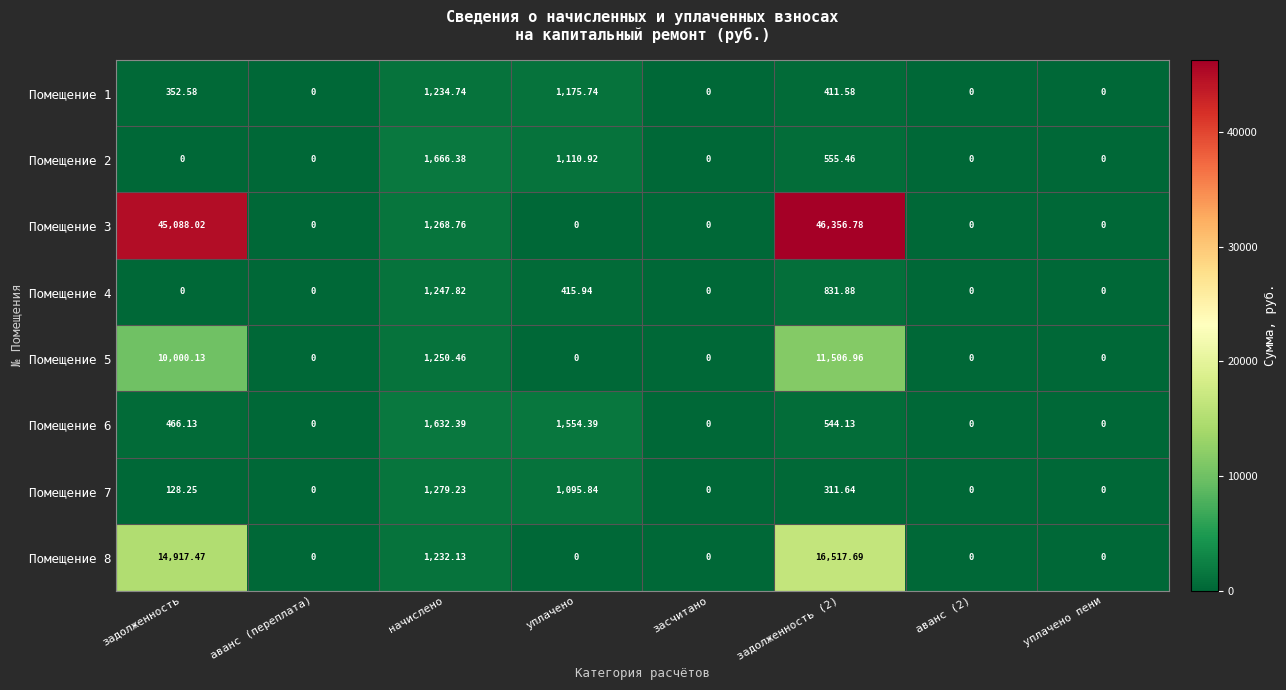

Is the value of Помещение 6 at уплачено greater than the value of Помещение 8 at уплачено пени?

Yes